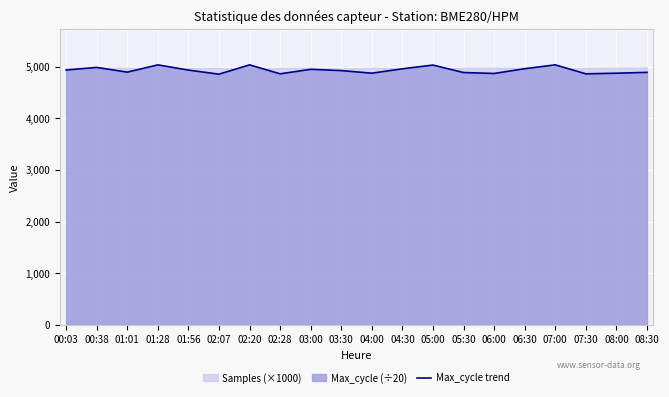

What is the sum of all values?

98669.1